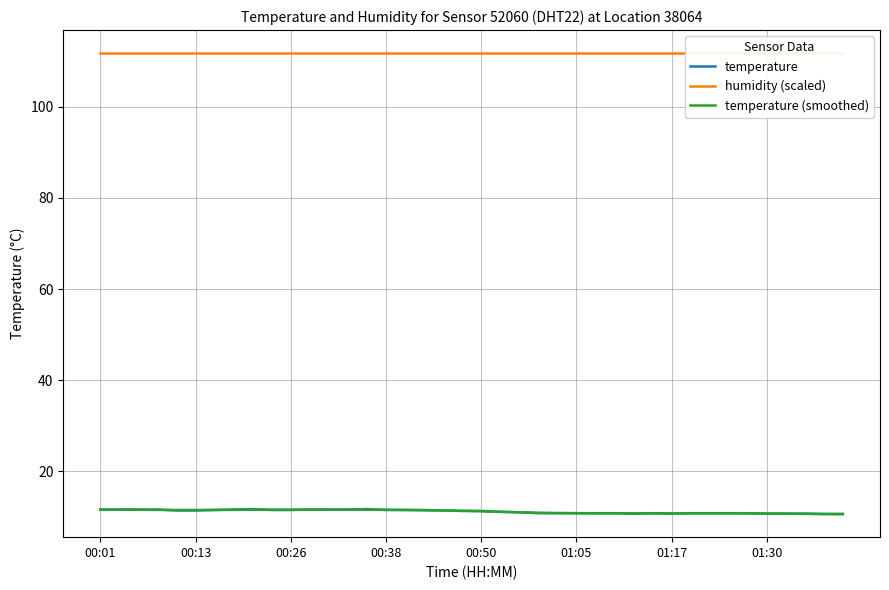

How many lines are shown in the chart?

3